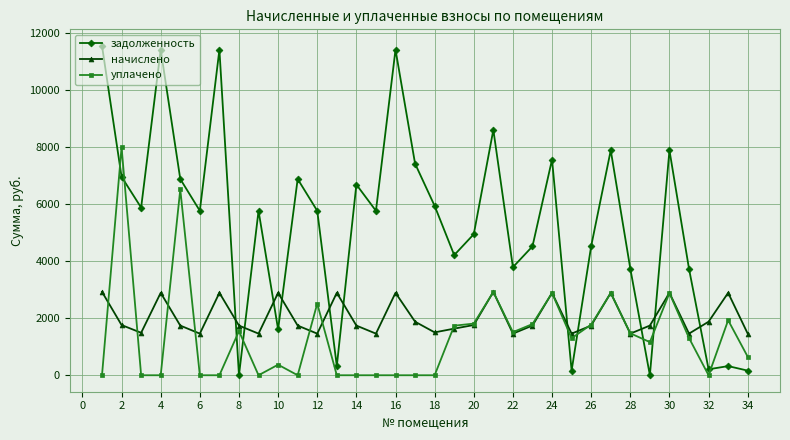

What is the maximum value for начислено?

2920.9